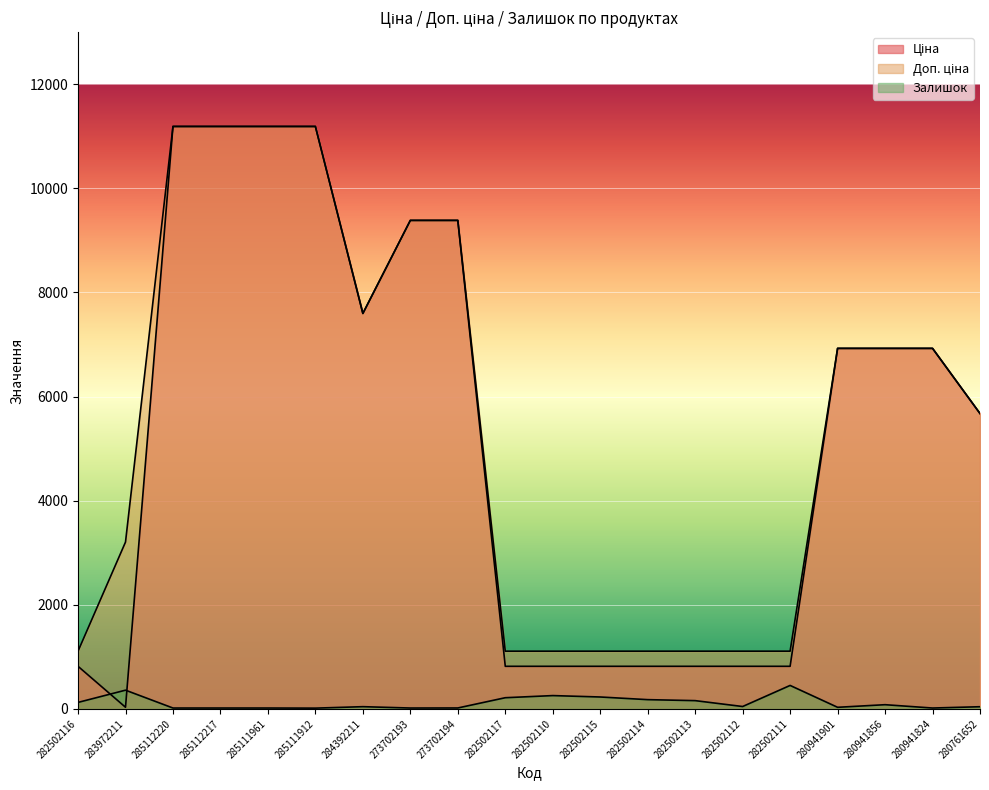

True or false: Ціна has more than 1 points higher than both neighbors.

False